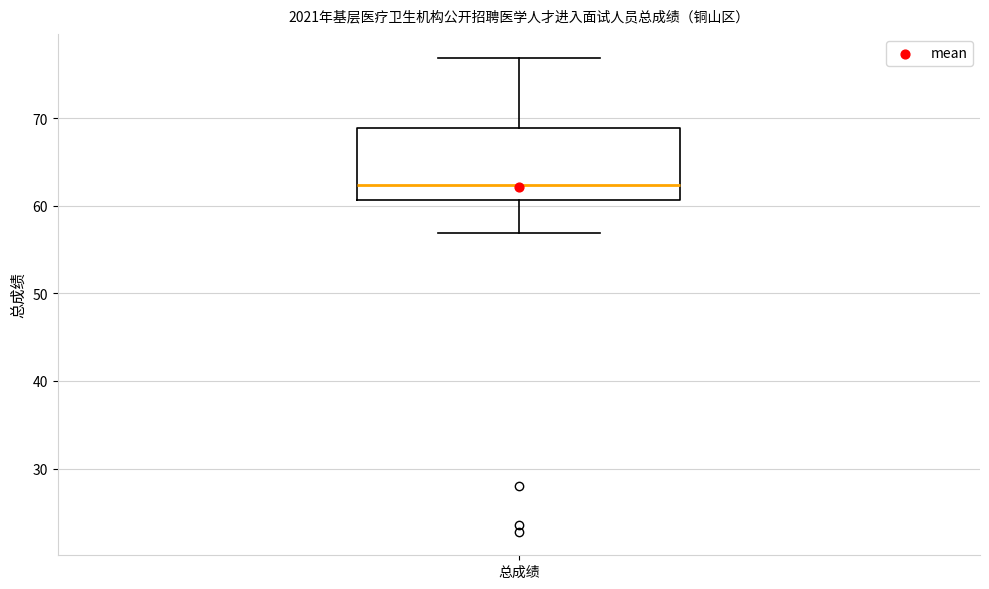

Read this box plot against the y-axis: the position of the median line, the range covered by the box, and the ends of both whiskers. The values are not printed on the chart, so give them approximately, as read against the axis.

median 62, box 61 to 69, whiskers 57 to 77